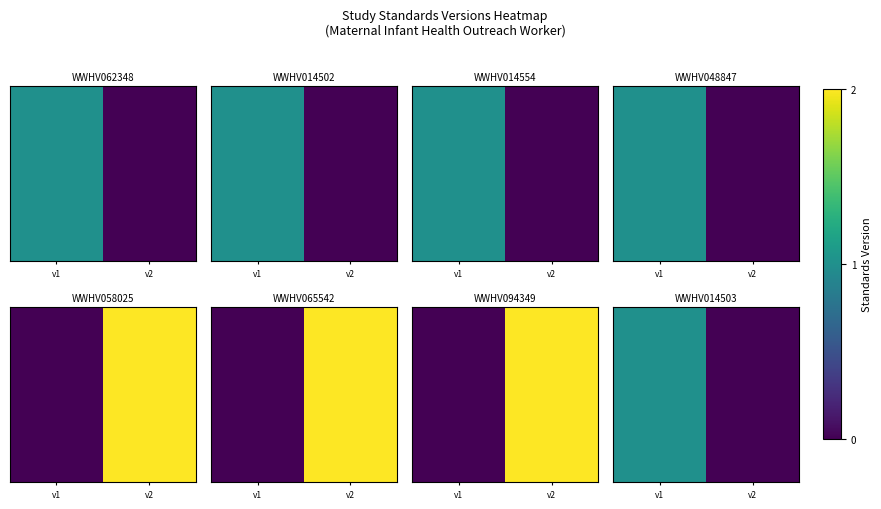

Rank the categories by value from lowest to highest.

v2, v1